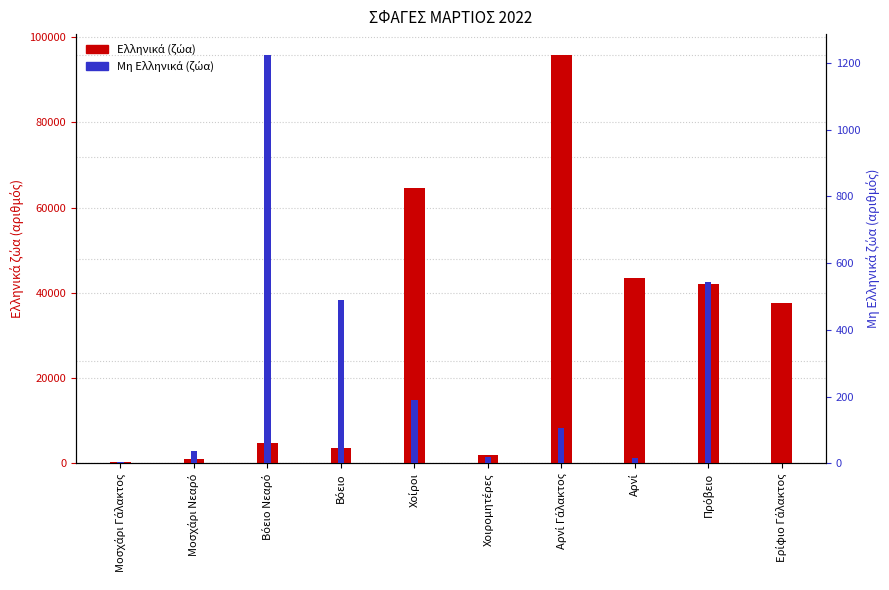

At Μοσχάρι Γάλακτος, list the series in order from largest to smallest.

Ελληνικά (ζώα), Μη Ελληνικά (ζώα)